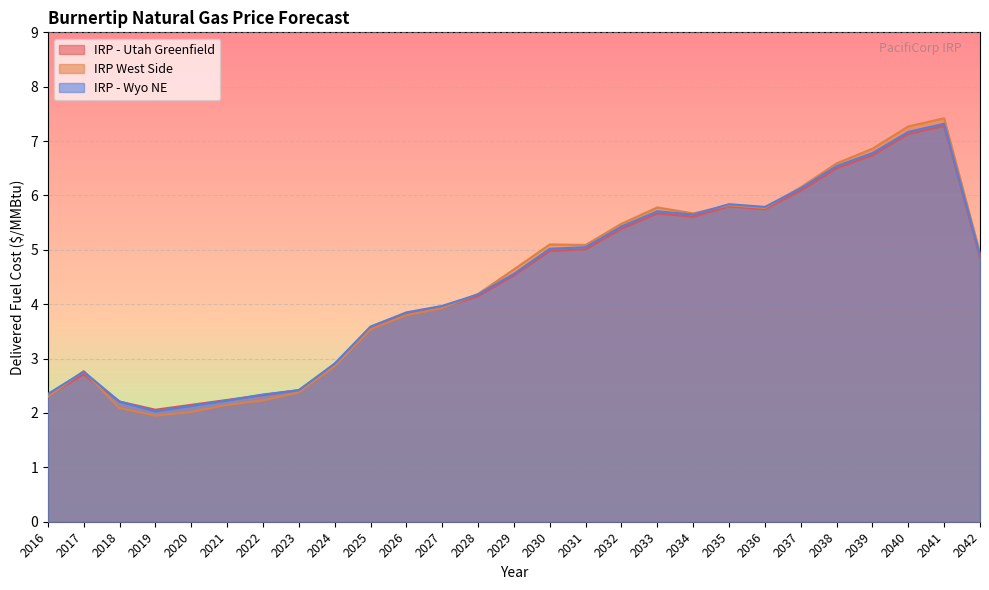

Reading left to right, extract all data points from this chart.

IRP - Utah Greenfield: 2.3	2.7	2.2	2.1	2.1	2.2	2.3	2.4	2.9	3.6	3.8	3.9	4.2	4.5	5.0	5.0	5.4	5.7	5.6	5.8	5.8	6.1	6.5	6.7	7.1	7.3	4.9
IRP West Side: 2.3	2.8	2.1	1.9	2.0	2.1	2.2	2.4	2.9	3.5	3.8	3.9	4.2	4.6	5.1	5.1	5.5	5.8	5.7	5.8	5.8	6.2	6.6	6.9	7.3	7.4	4.9
IRP - Wyo NE: 2.4	2.8	2.2	2.0	2.1	2.2	2.3	2.4	2.9	3.6	3.9	4.0	4.2	4.6	5.0	5.0	5.4	5.7	5.7	5.8	5.8	6.1	6.5	6.8	7.2	7.3	4.9